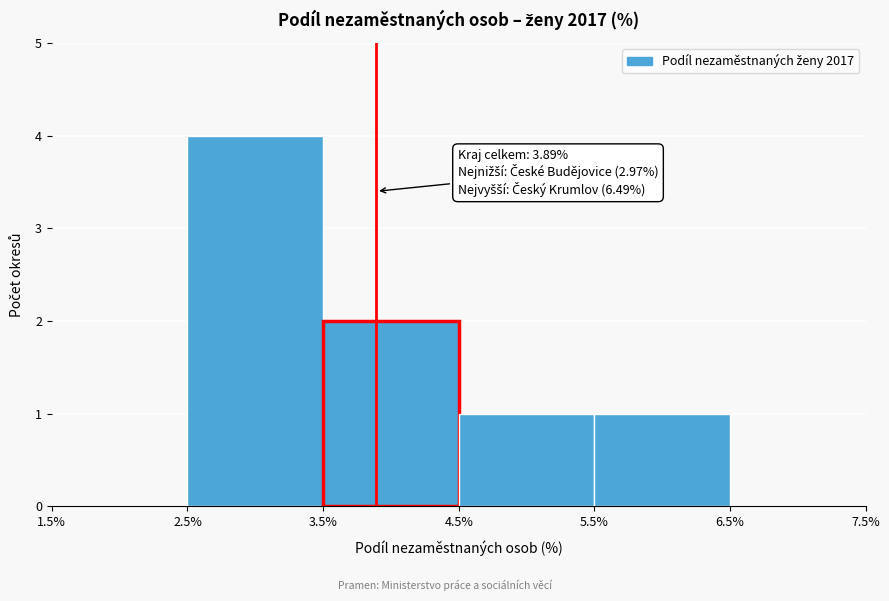

Over which range of the x-axis is the bar tallest?

2.5% to 3.5%